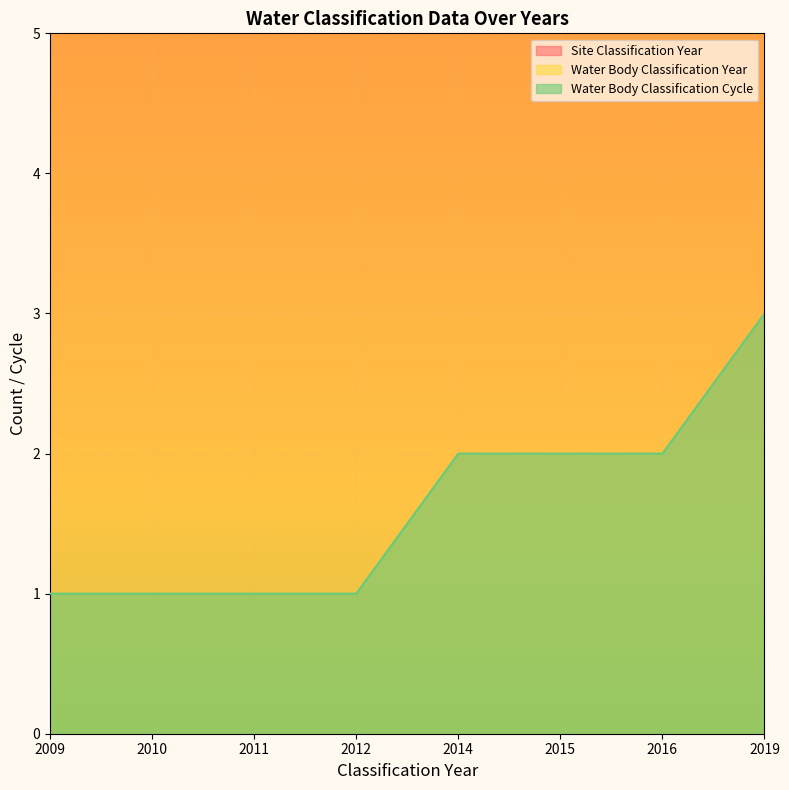

True or false: Site Classification Year and Water Body Classification Year cross at least once.

False